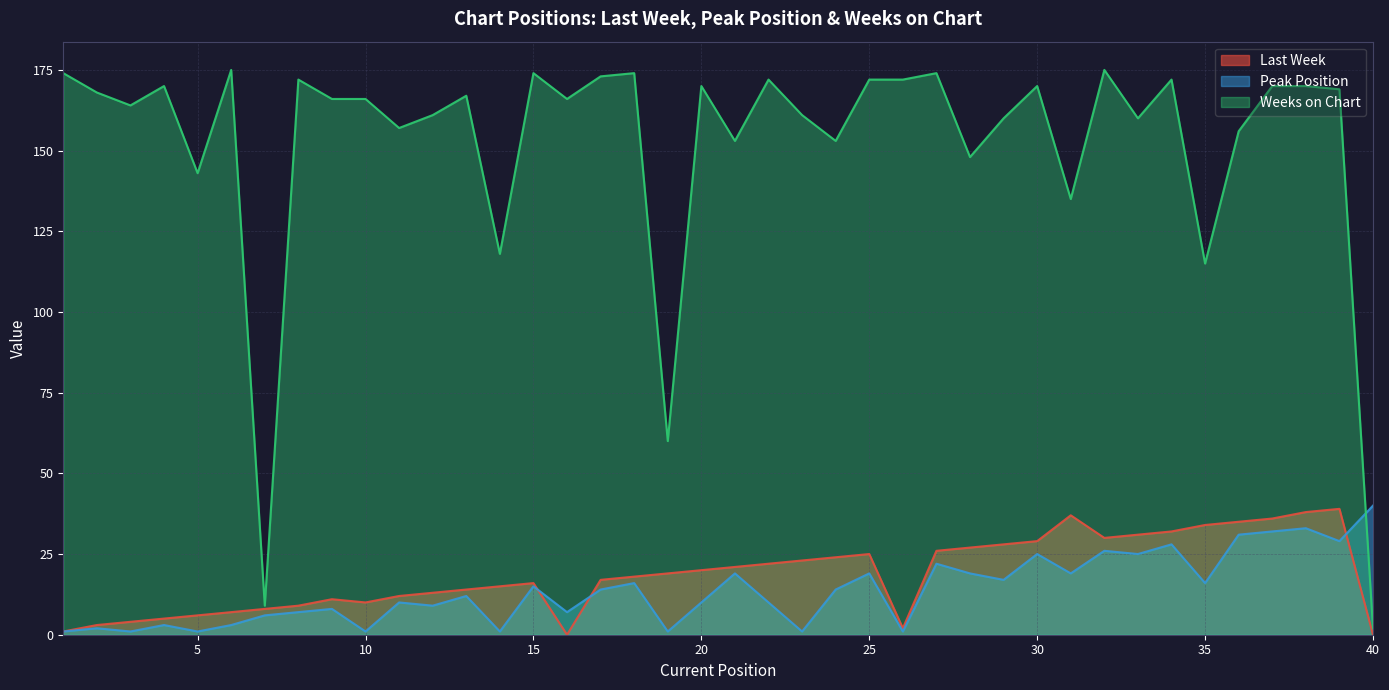

Rank the categories by Last Week value from highest to lowest.

39, 38, 31, 37, 36, 35, 34, 33, 32, 30, 29, 28, 27, 25, 24, 23, 22, 21, 20, 19, 18, 17, 15, 14, 13, 12, 11, 9, 10, 8, 7, 6, 5, 4, 3, 2, 26, 1, 16, 40